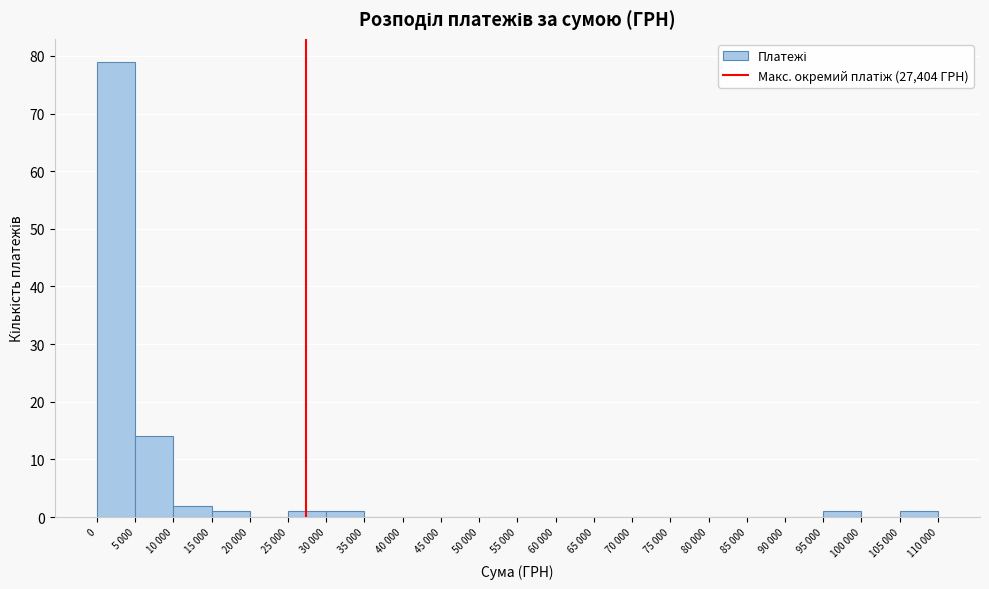

Reading left to right, extract all data points from this chart.

0=79	5 000=14	10 000=2	15 000=1	20 000=0	25 000=1	30 000=1	35 000=0	40 000=0	45 000=0	50 000=0	55 000=0	60 000=0	65 000=0	70 000=0	75 000=0	80 000=0	85 000=0	90 000=0	95 000=1	100 000=0	105 000=1